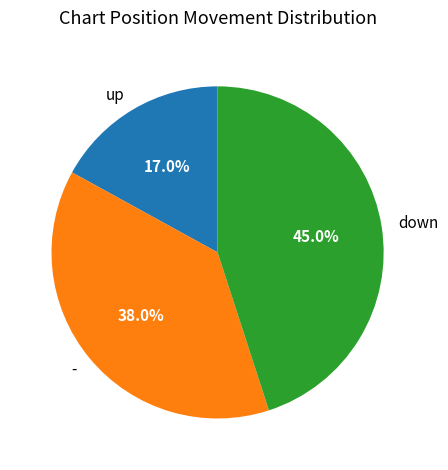

What is the smallest slice in the pie chart?

up